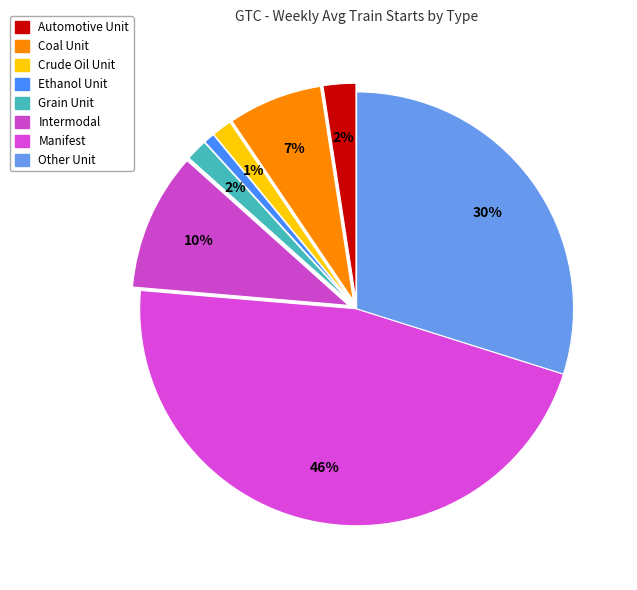

The Automotive Unit slice represents 1% of the pie. True or false?

False